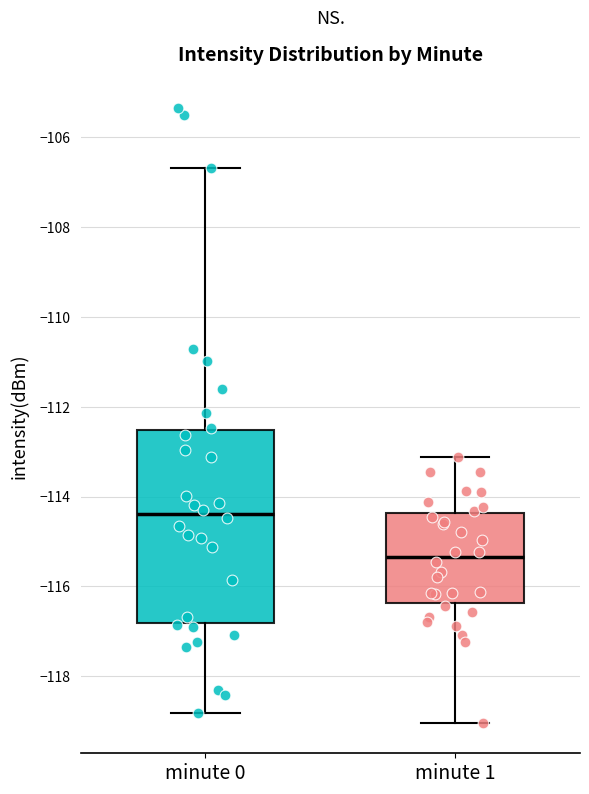

Where does the median line of the box for minute 1 sit on the y-axis? The values are not printed on the chart, so give them approximately, as read against the axis.

-115.4